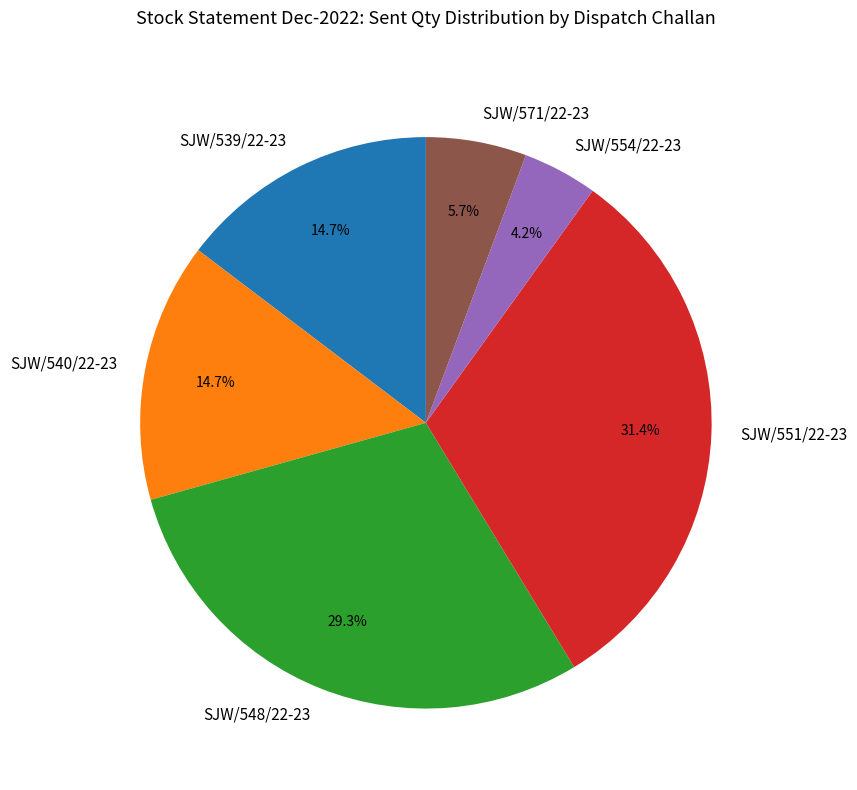

Count the number of slices in the pie.

6